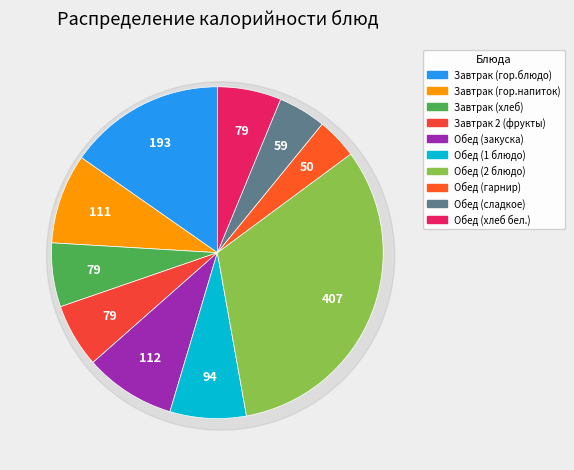

Rank the categories by value from highest to lowest.

Обед (2 блюдо), Завтрак (гор.блюдо), Обед (закуска), Завтрак (гор.напиток), Обед (1 блюдо), Завтрак (хлеб), Завтрак 2 (фрукты), Обед (хлеб бел.), Обед (сладкое), Обед (гарнир)